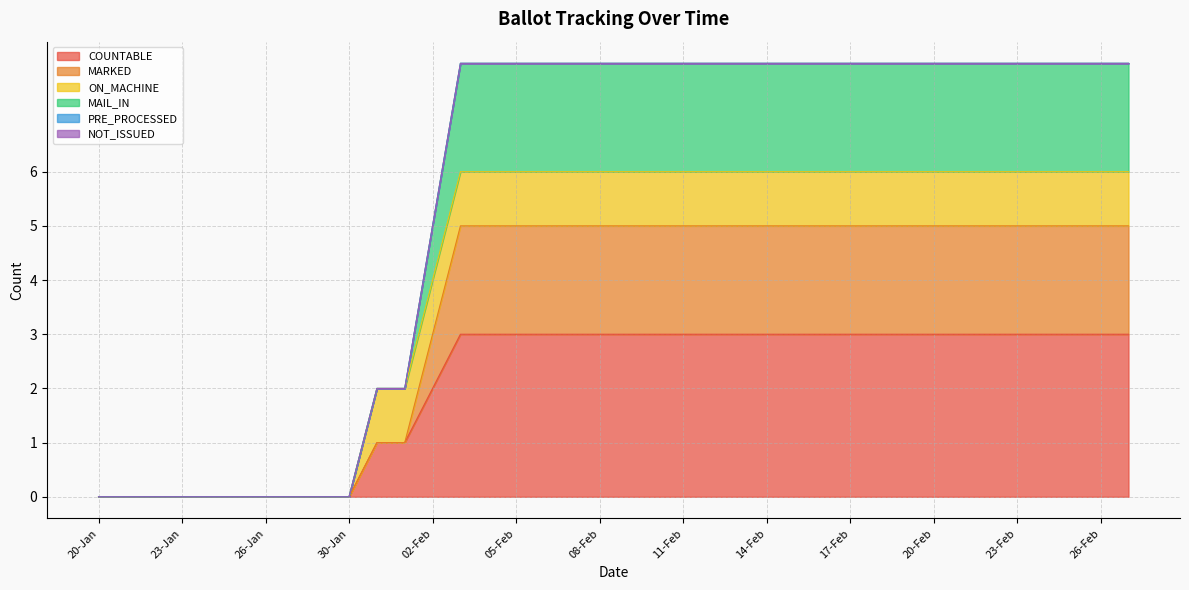

Which category has the highest value in the COUNTABLE series?

03-Feb